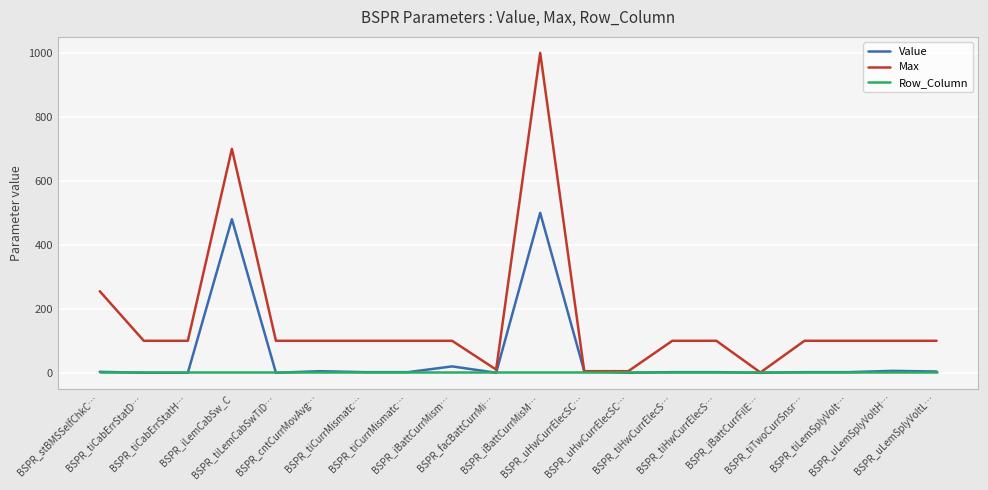

Does the chart display data point markers on the line(s)?

No